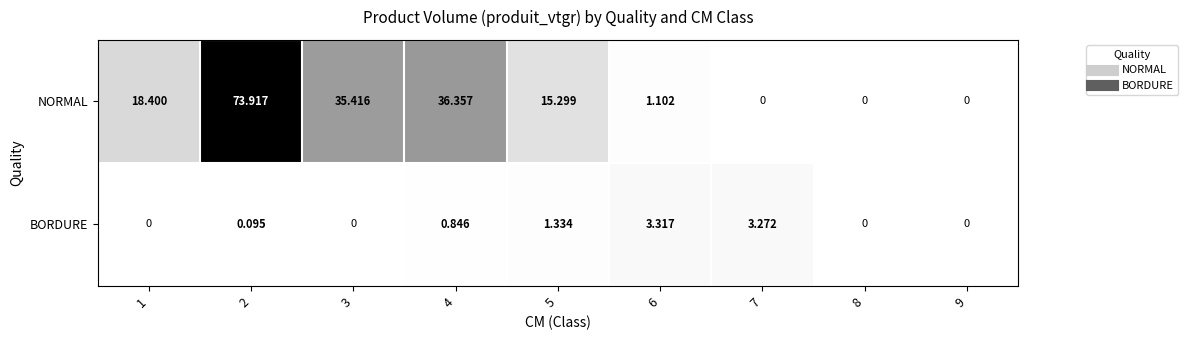

Which series has the largest total across all categories?

NORMAL